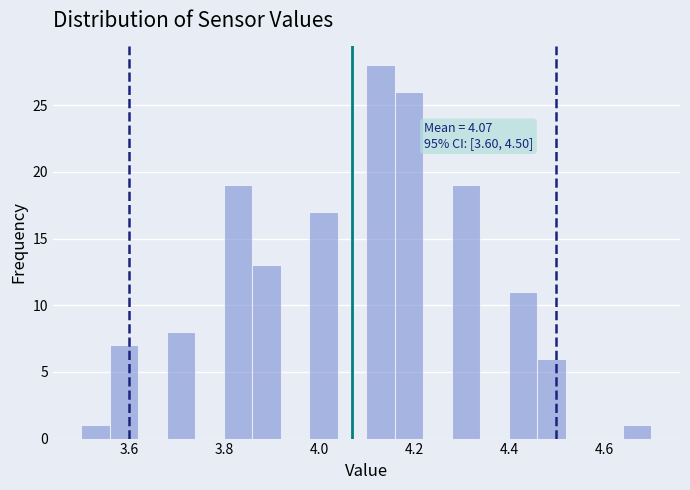

Read against the x-axis, roughly where is the centre of the tallest bar?

4.14